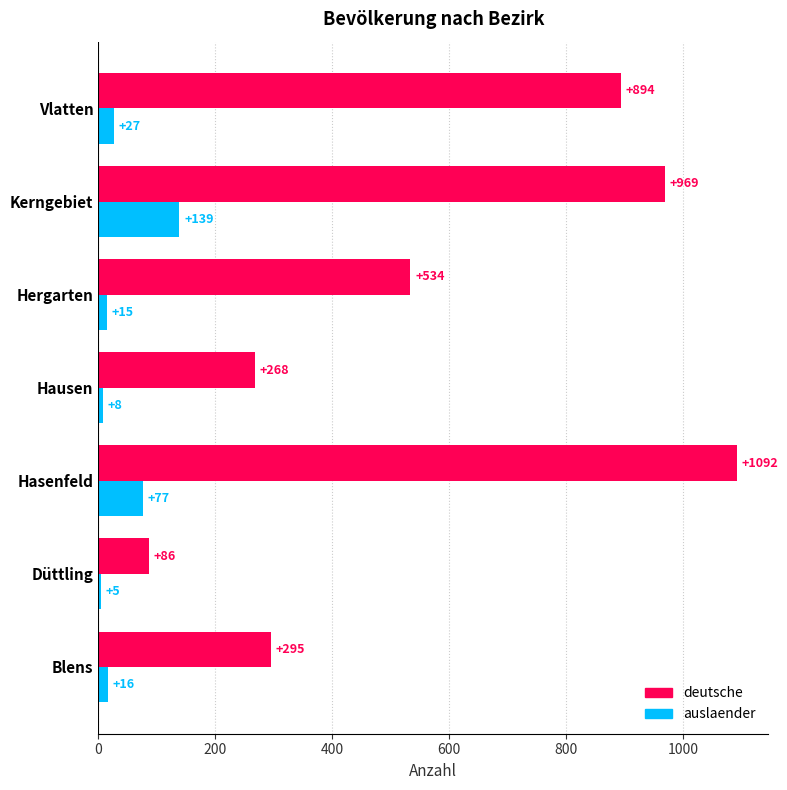

Which series has the widest spread of values?

deutsche